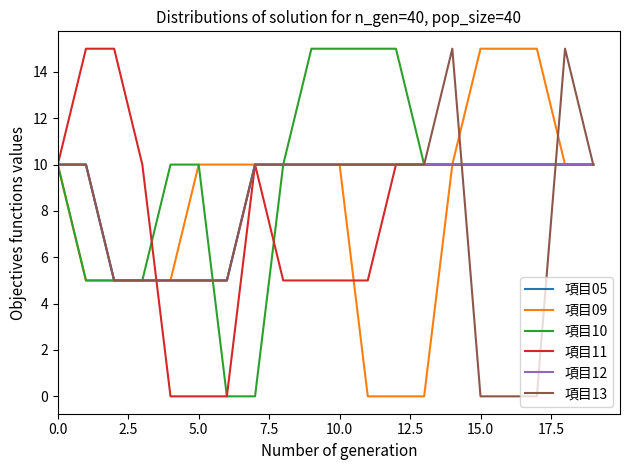

How many lines are shown in the chart?

6